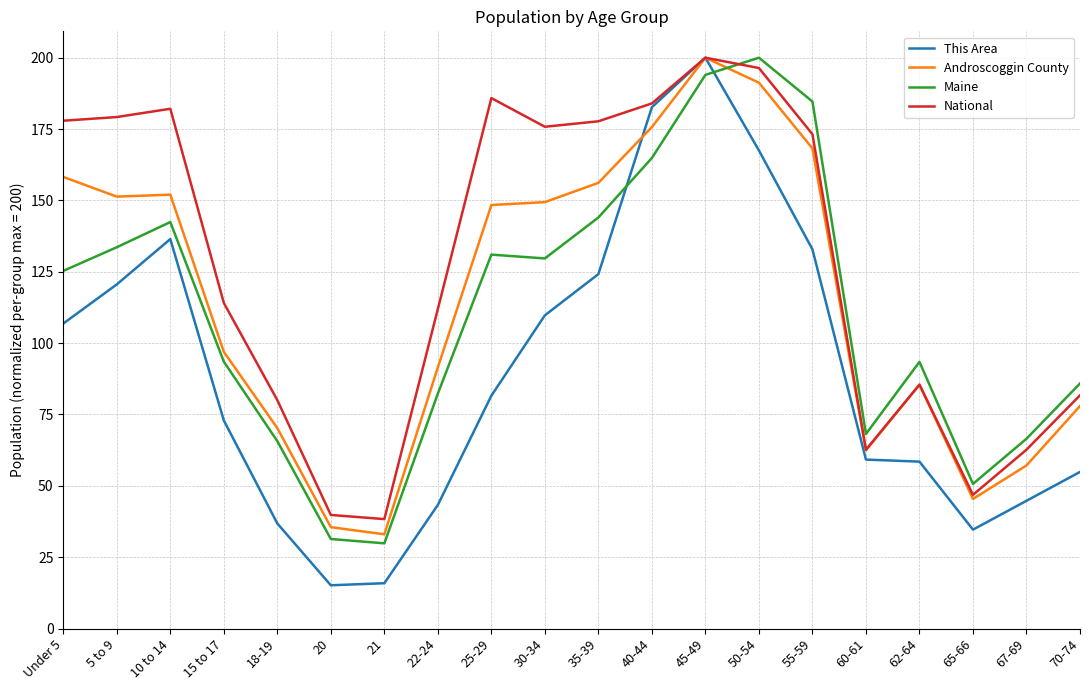

What position from the left is 15 to 17?

4